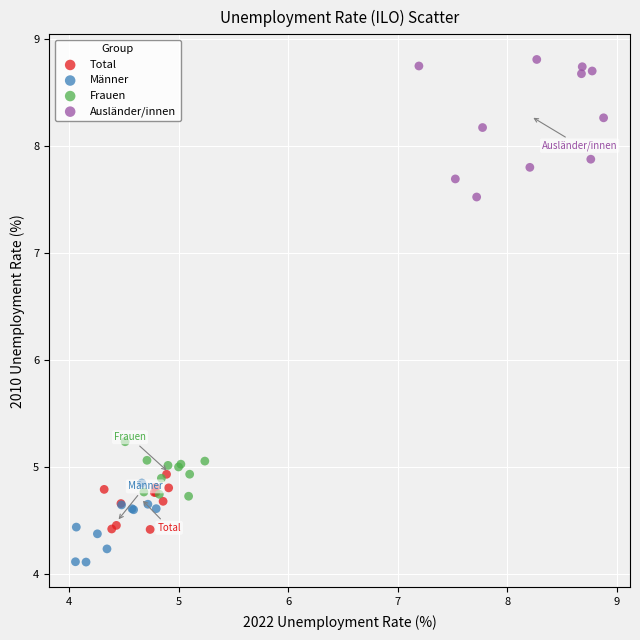

What are all the series names shown in the legend?

Total, Männer, Frauen, Ausländer/innen